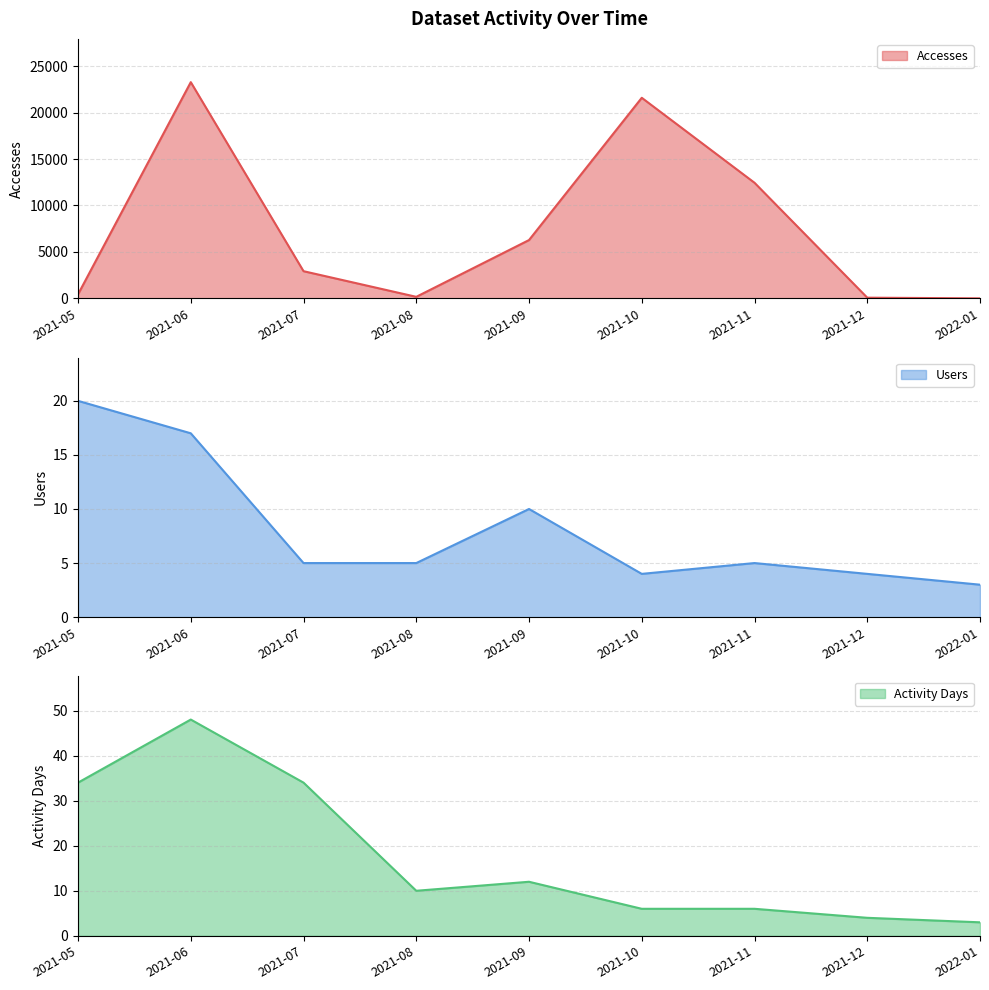

Where is the first local minimum for Users?

2021-10